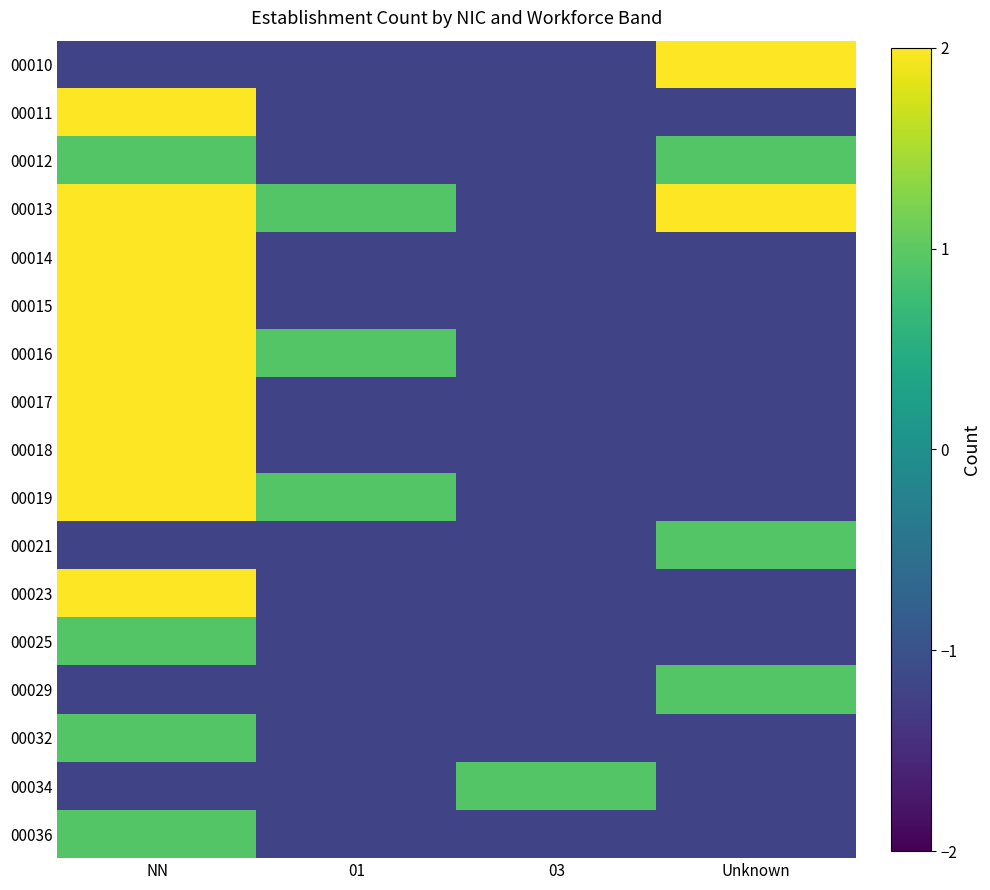

Count the number of categories in the chart.

4